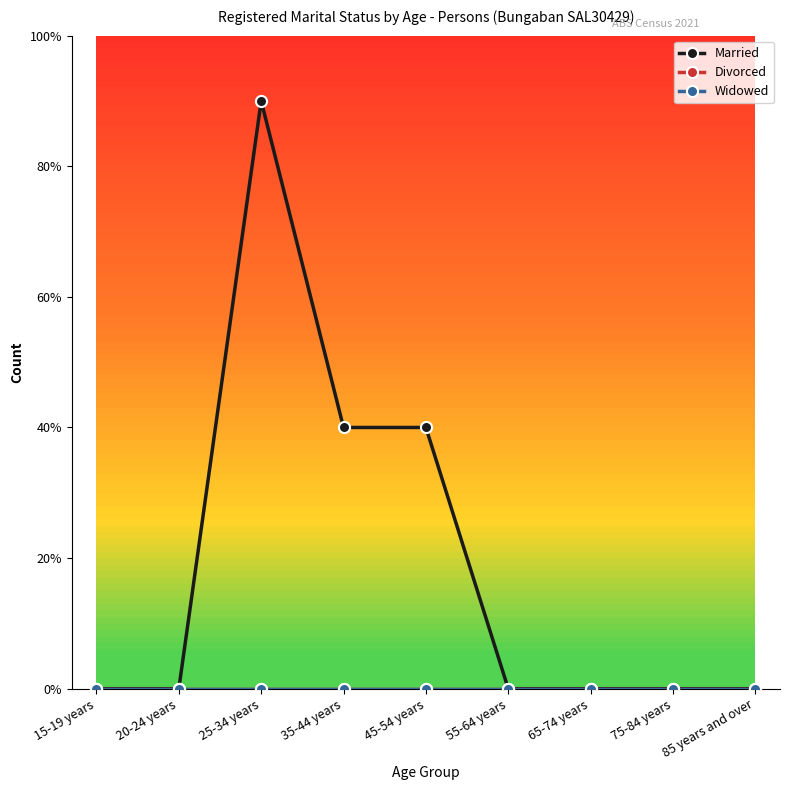

True or false: Divorced has a value of 0 at 45-54 years.

True